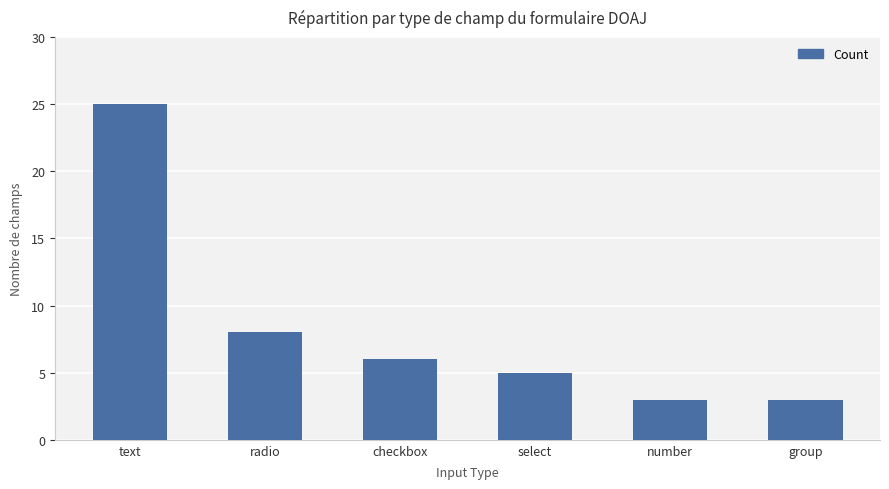

Reading right to left, extract all data points from this chart.

3	3	5	6	8	25